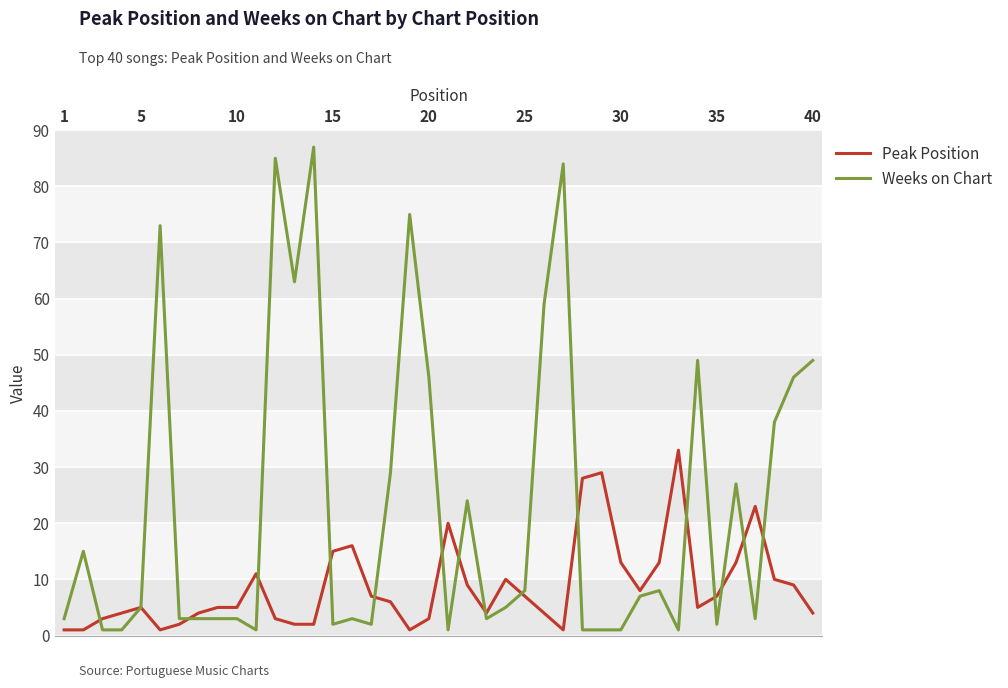

What is the smallest value displayed?

1